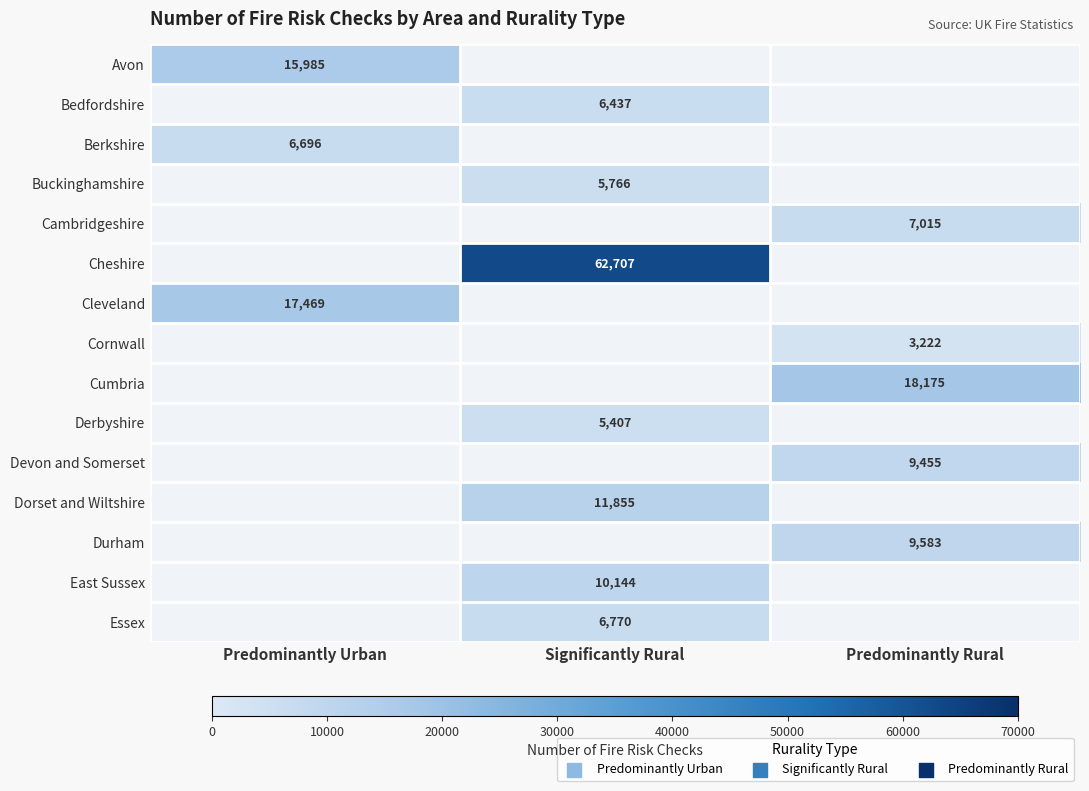

The value of Avon at Predominantly Urban is 7625. True or false?

False